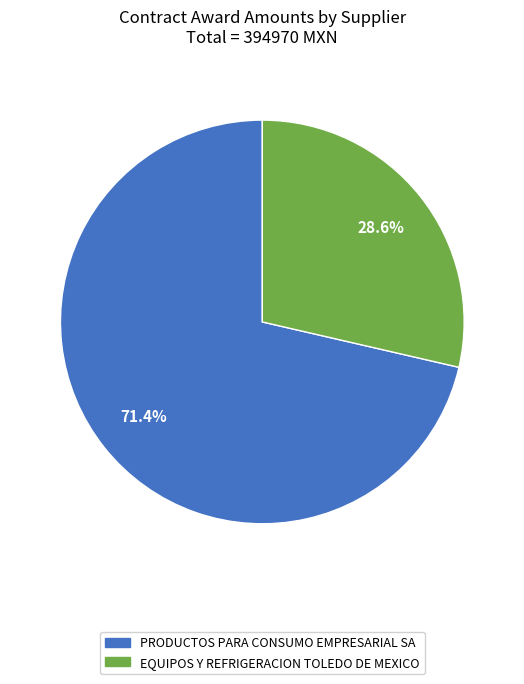

To the nearest percent, what percentage of the pie is PRODUCTOS PARA CONSUMO EMPRESARIAL SA?

71%